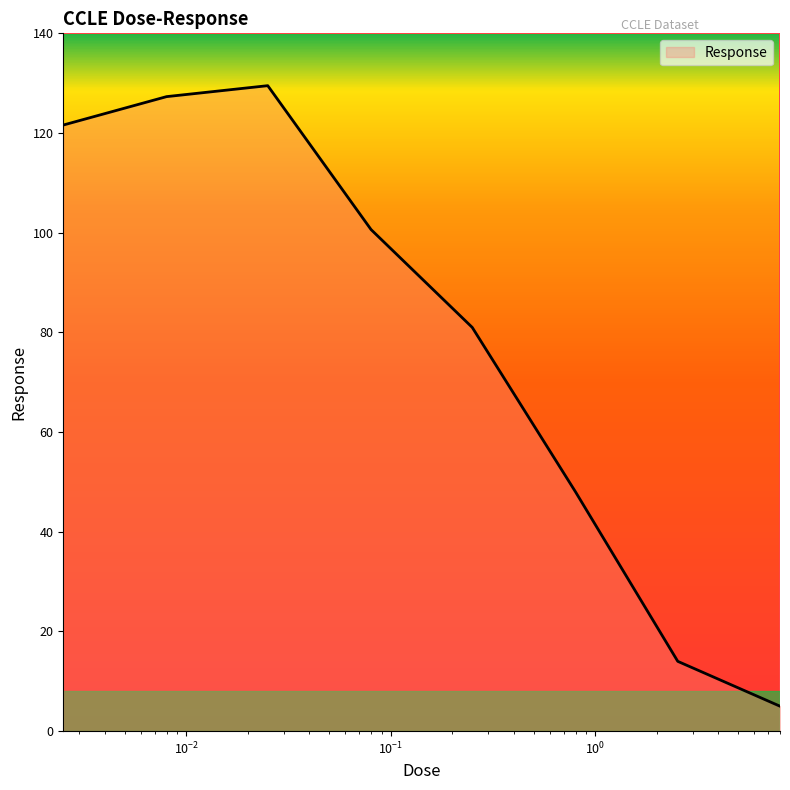

True or false: there are more than 0 points higher than both neighbors.

True